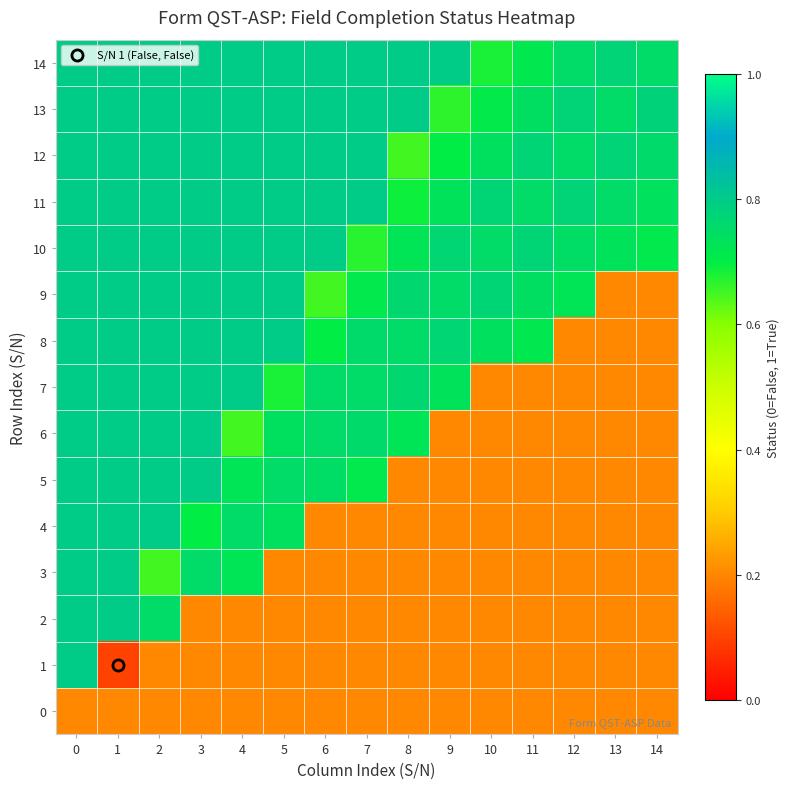

Which label corresponds to the smallest value in the chart?

1